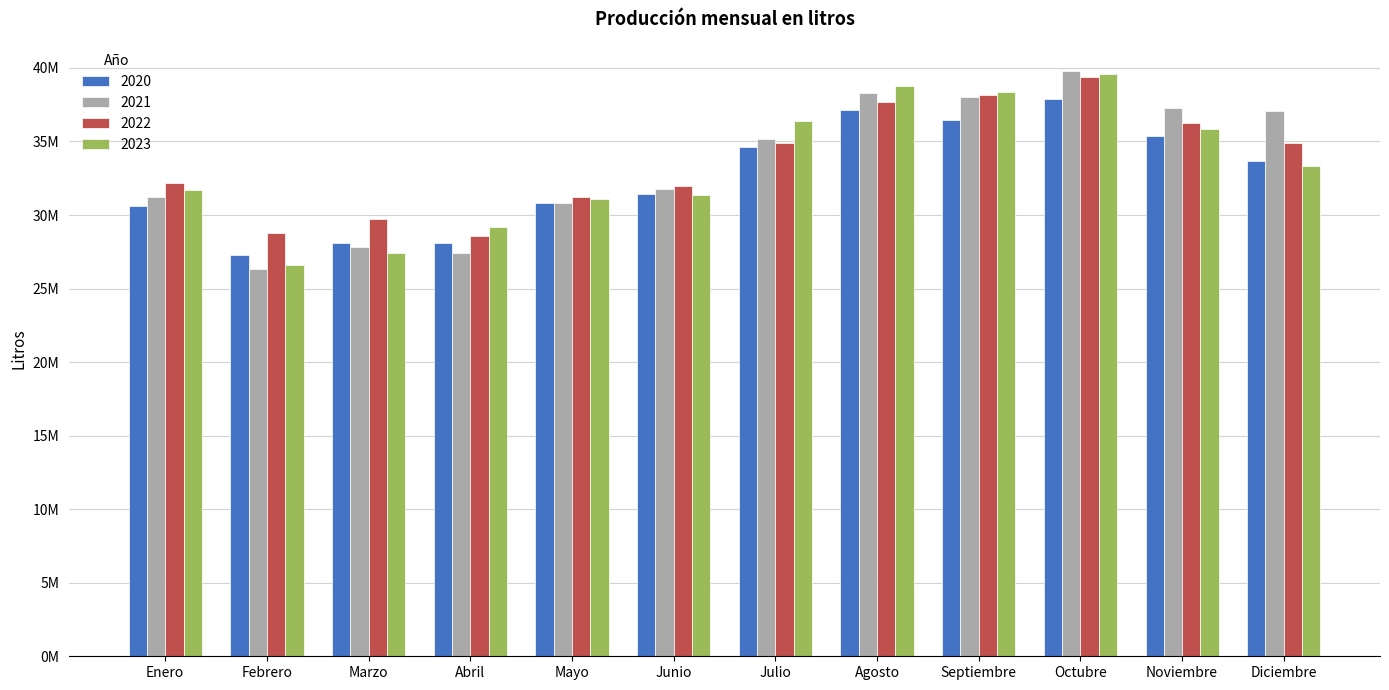

What is the label of the 5th bar from the right?

Agosto